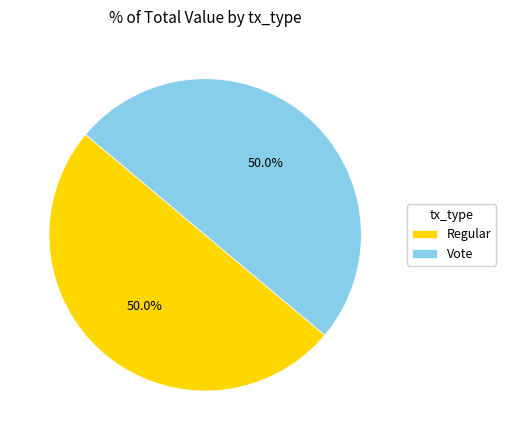

Is it true that Vote is 86% of the pie?

False